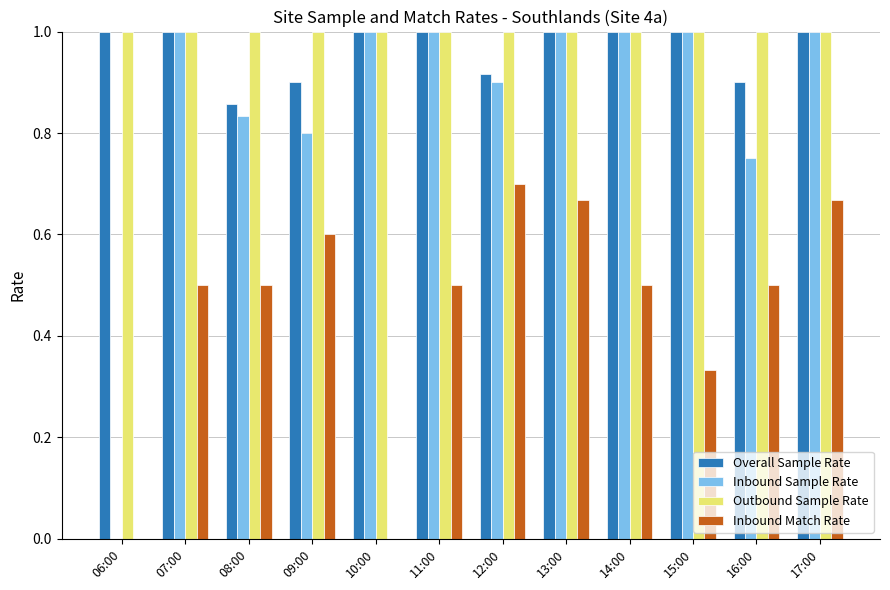

Are the bars horizontal?

No